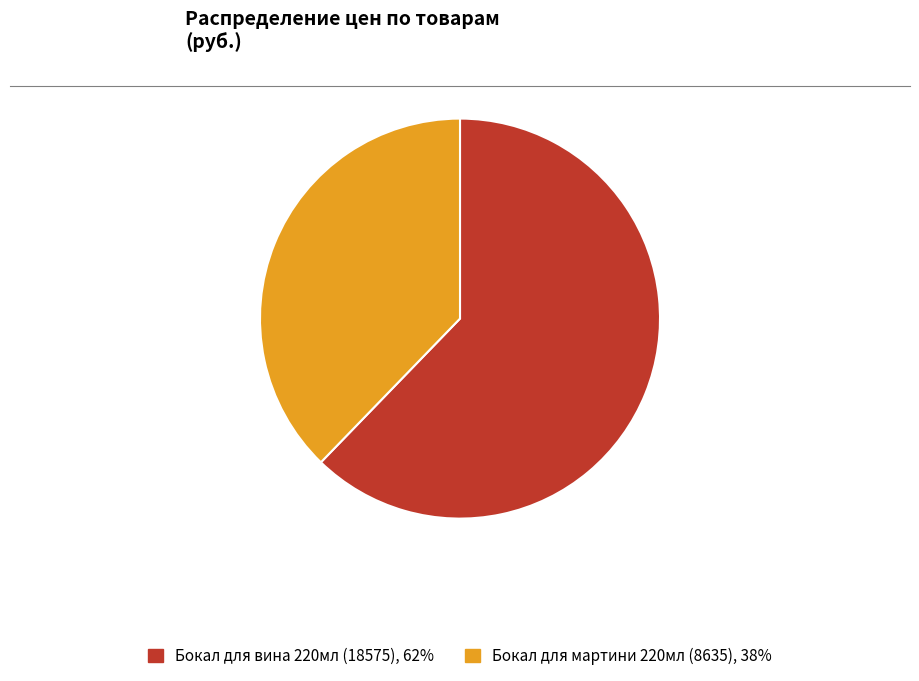

Combined, do Бокал для мартини 220мл (8635) and Бокал для вина 220мл (18575) account for over 50%?

Yes